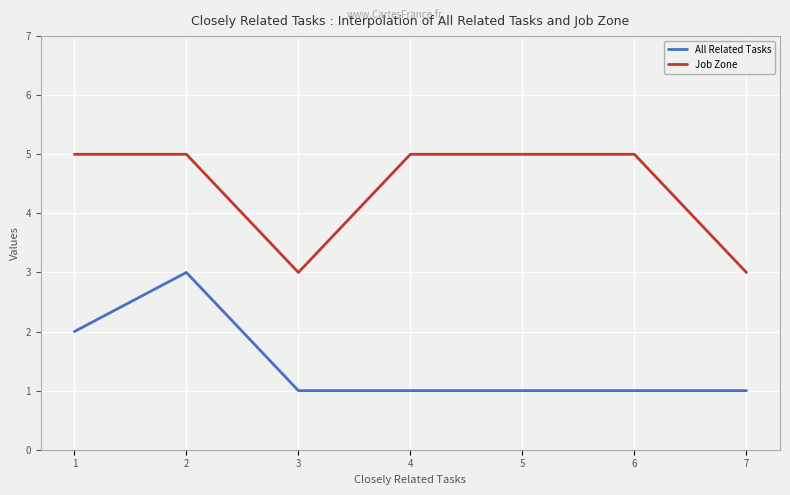

At how many categories does at least one series exceed 4?

5